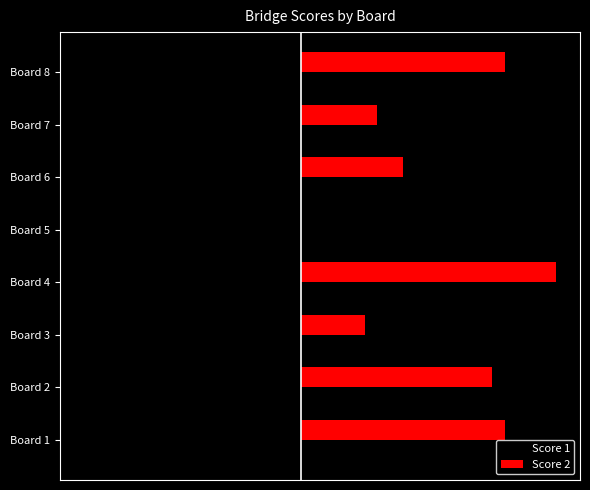

What are all the series names shown in the legend?

Score 1, Score 2